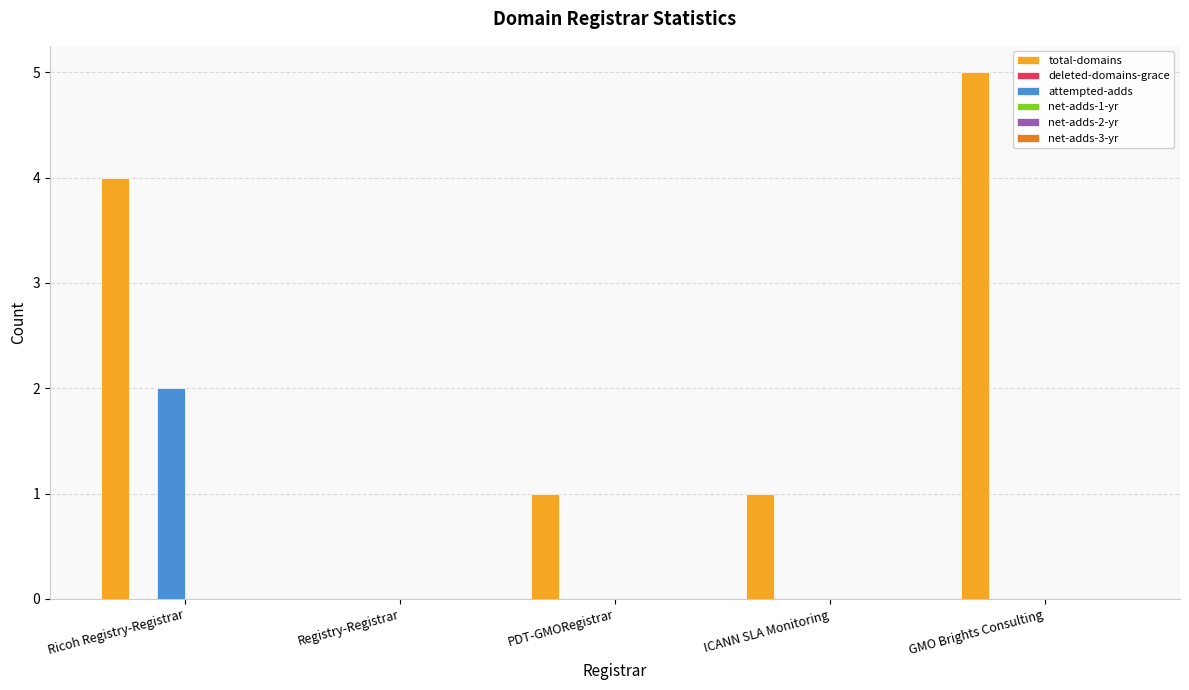

Reading right to left, what are all the values shown in this chart?

total-domains: GMO Brights Consulting=5	ICANN SLA Monitoring=1	PDT-GMORegistrar=1	Registry-Registrar=0	Ricoh Registry-Registrar=4
attempted-adds: GMO Brights Consulting=0	ICANN SLA Monitoring=0	PDT-GMORegistrar=0	Registry-Registrar=0	Ricoh Registry-Registrar=2